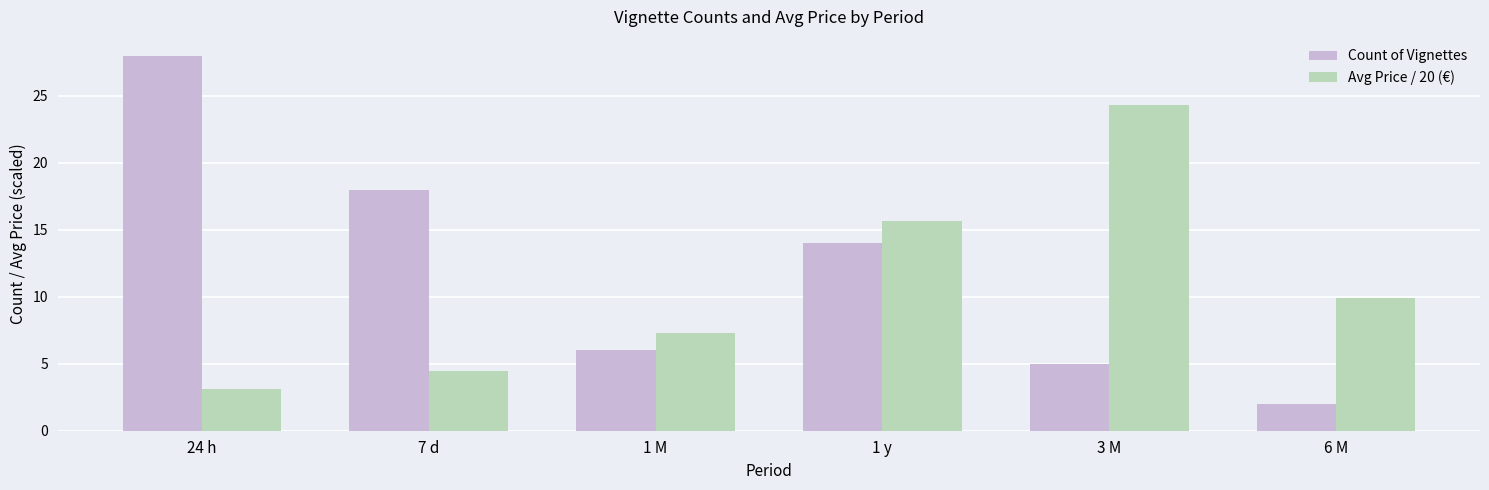

Where does the Avg Price / 20 (€) series first go above 9?

1 y